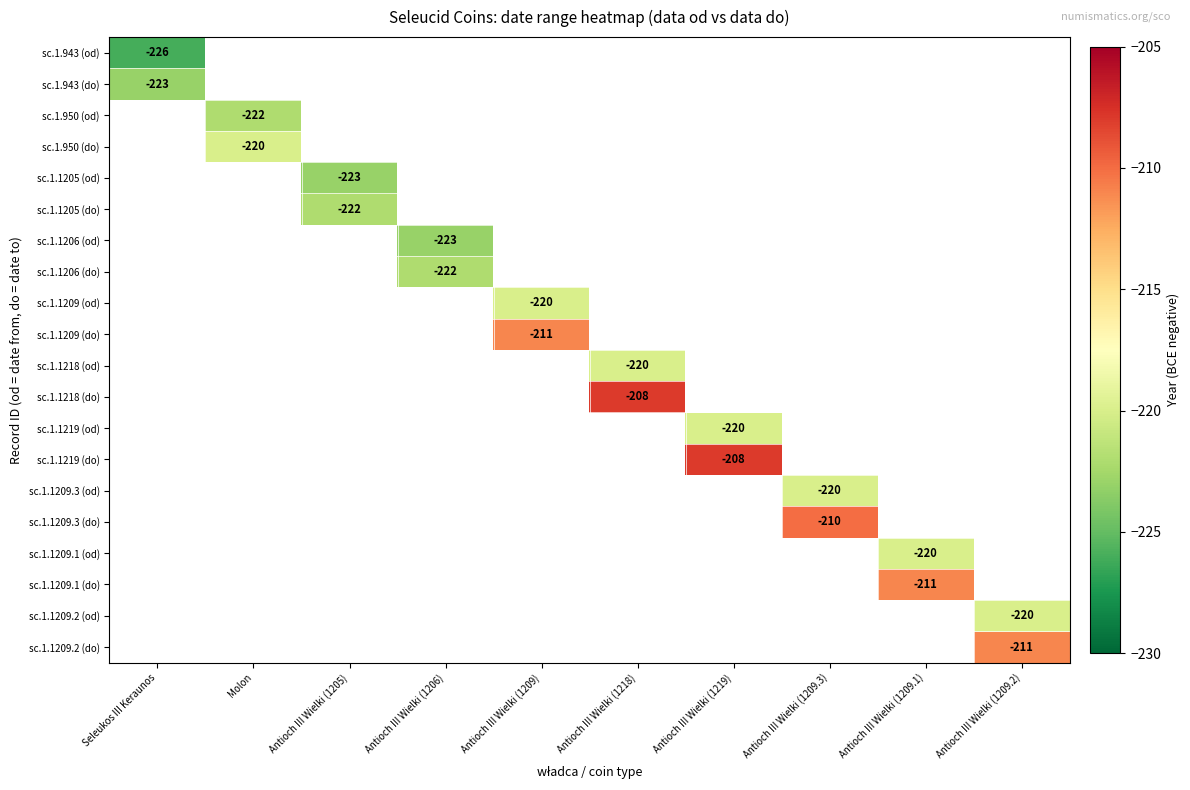

True or false: sc.1.1205 (do) has a value of -222 at Antioch III Wielki (1205).

True